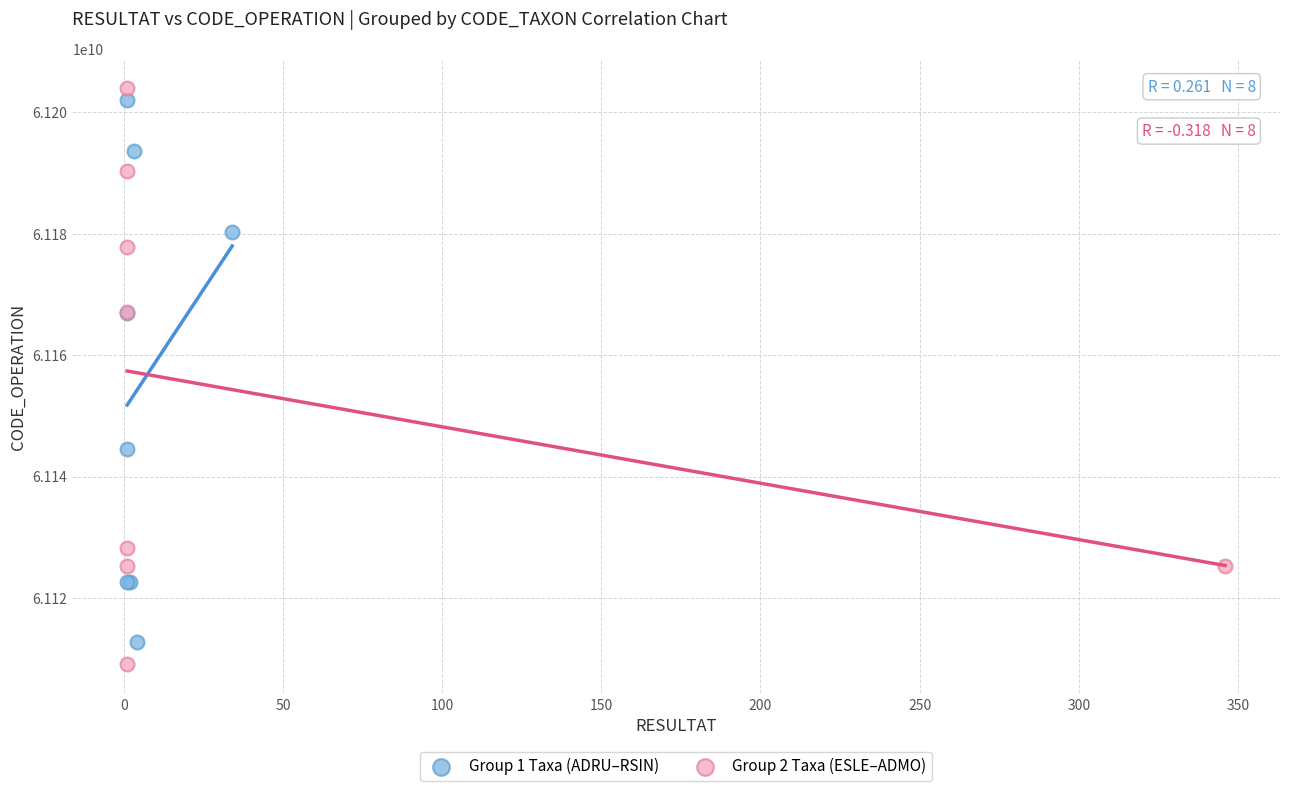

Which series has the widest spread of Y values?

Group 2 Taxa (ESLE–ADMO)